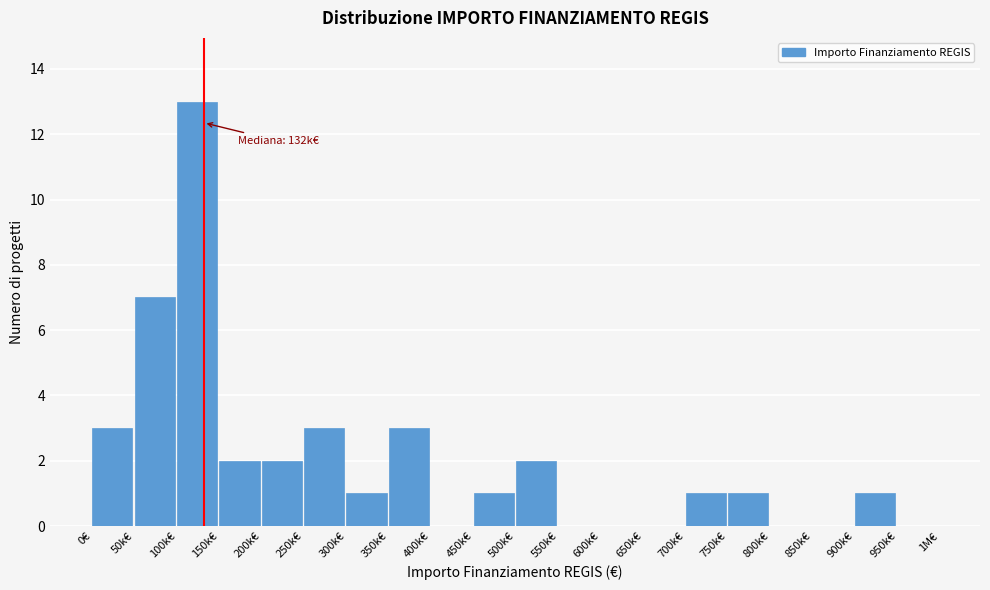

Reading left to right, transcribe all the data shown in this chart.

0€=3	50k€=7	100k€=13	150k€=2	200k€=2	250k€=3	300k€=1	350k€=3	400k€=0	450k€=1	500k€=2	550k€=0	600k€=0	650k€=0	700k€=1	750k€=1	800k€=0	850k€=0	900k€=1	950k€=0